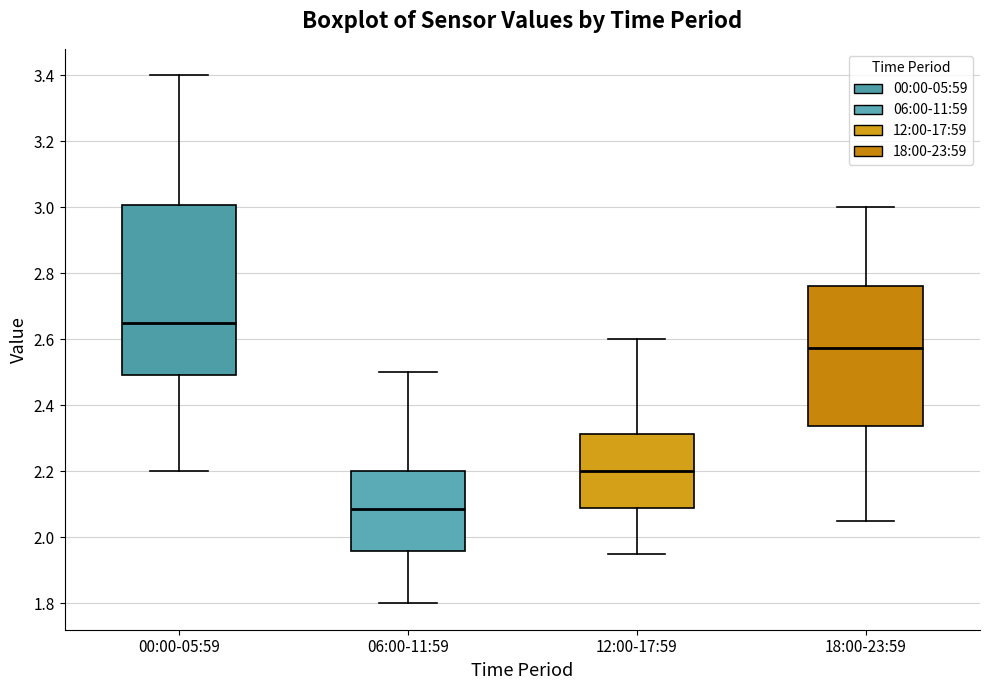

Which box is the tallest, from its lower edge to its upper edge?

00:00-05:59